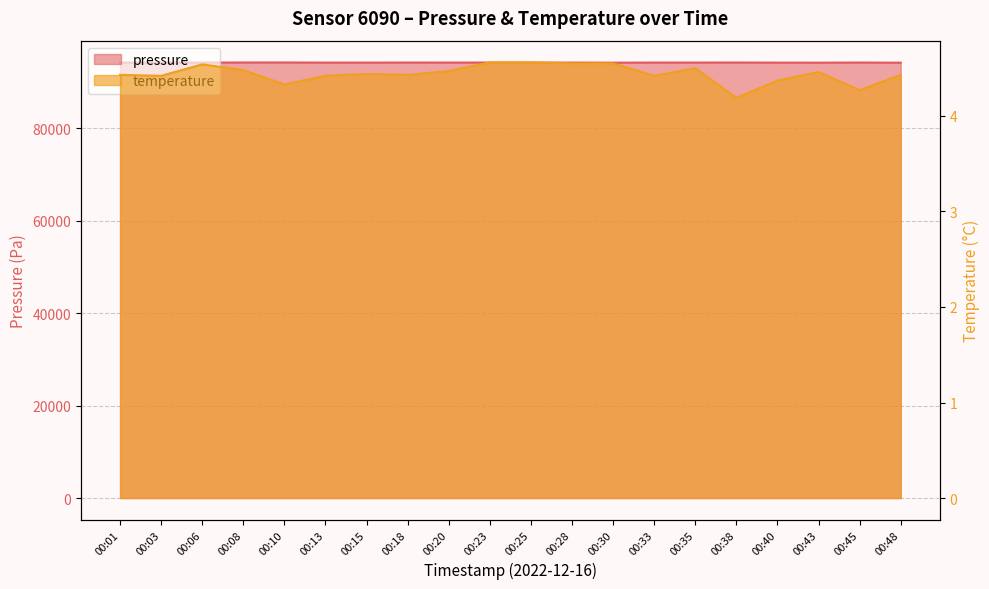

Is it true that pressure equals 94268.8 at 00:23?

True